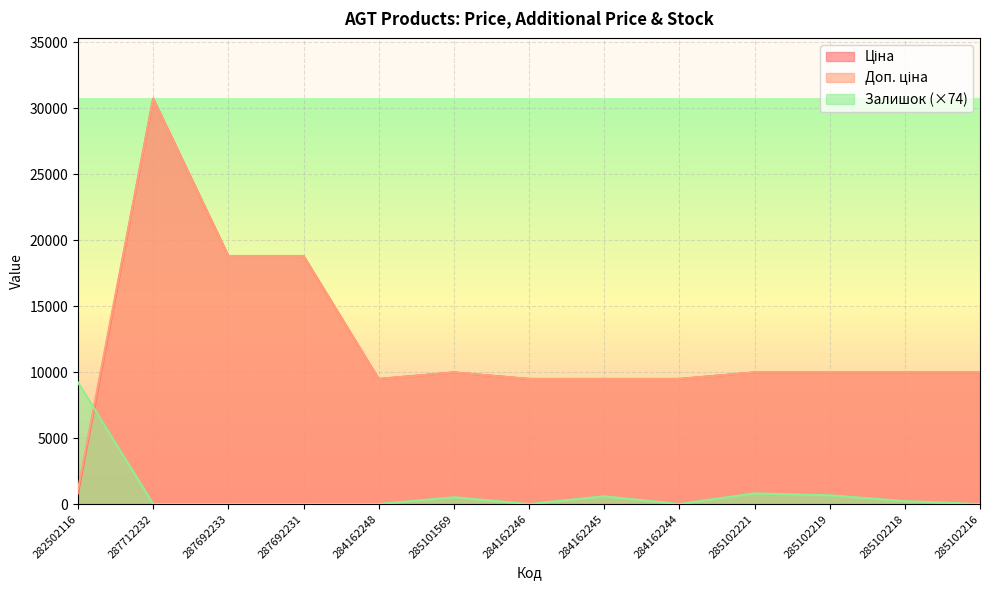

How many values in the Ціна series exceed 9974?

8